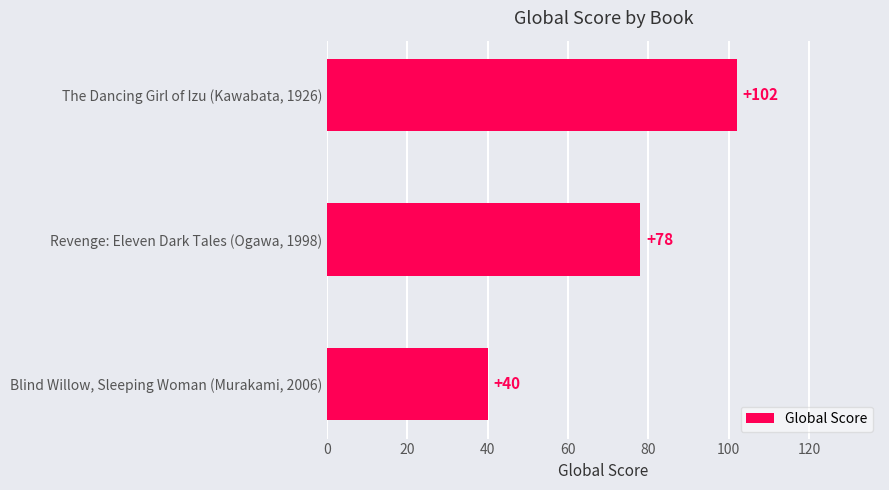

Approximately how many times larger is the value at Revenge: Eleven Dark Tales (Ogawa, 1998) compared to Blind Willow, Sleeping Woman (Murakami, 2006)?

1.9